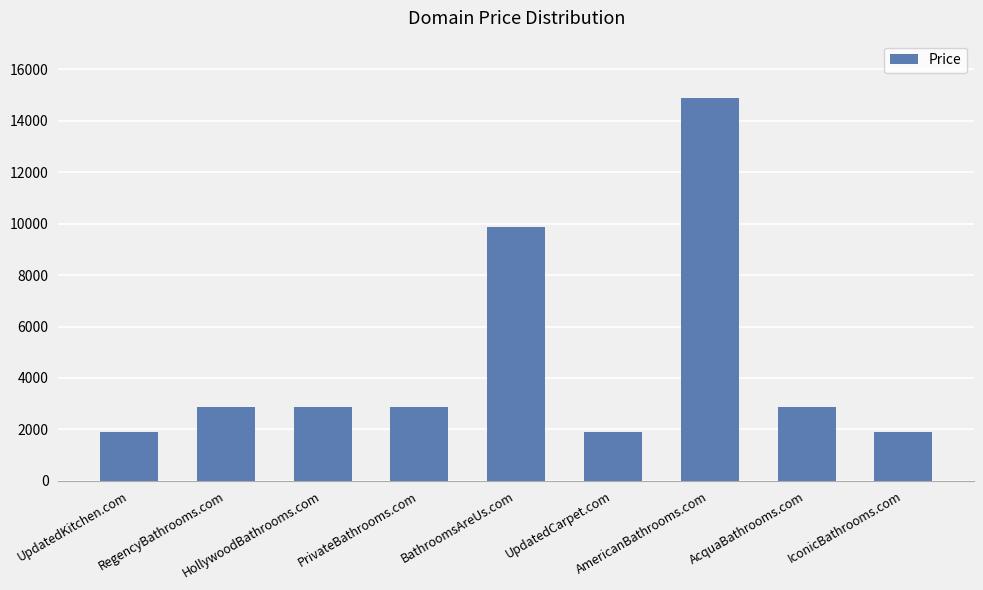

What is the value of the 9th bar from the left?

1888